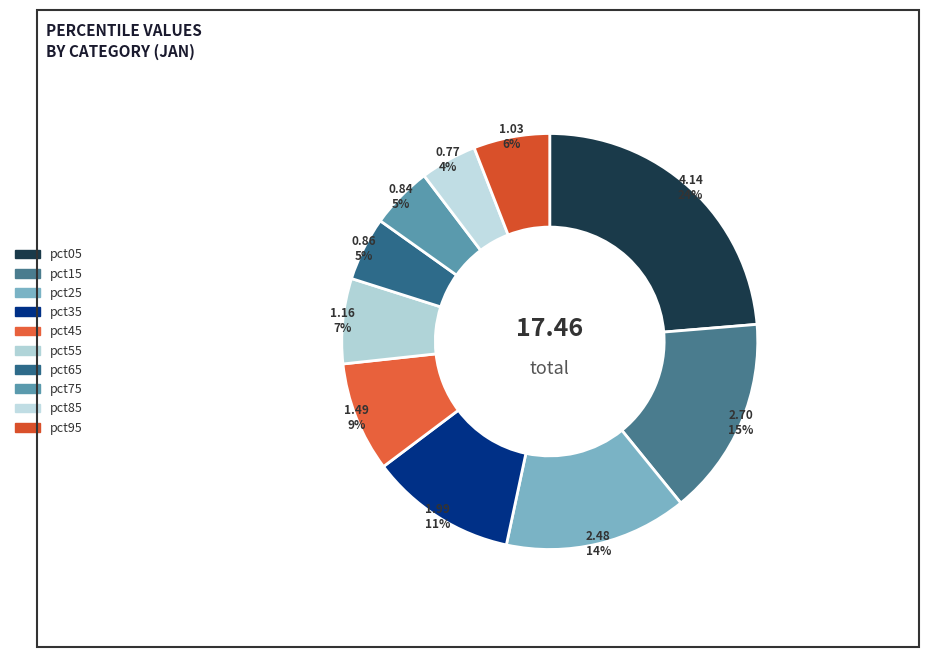

What percentage is the pct35 slice, to the nearest percent?

11%